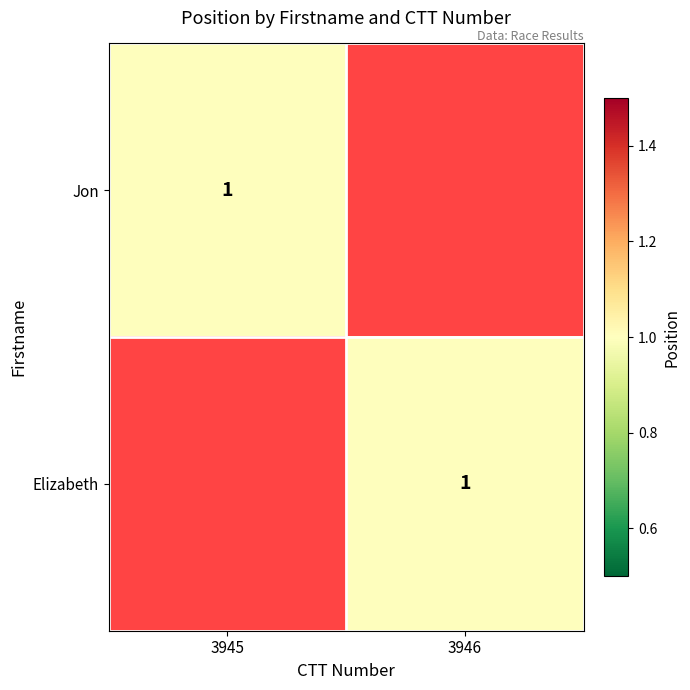

The Elizabeth series shows 0 at 3946. True or false?

False